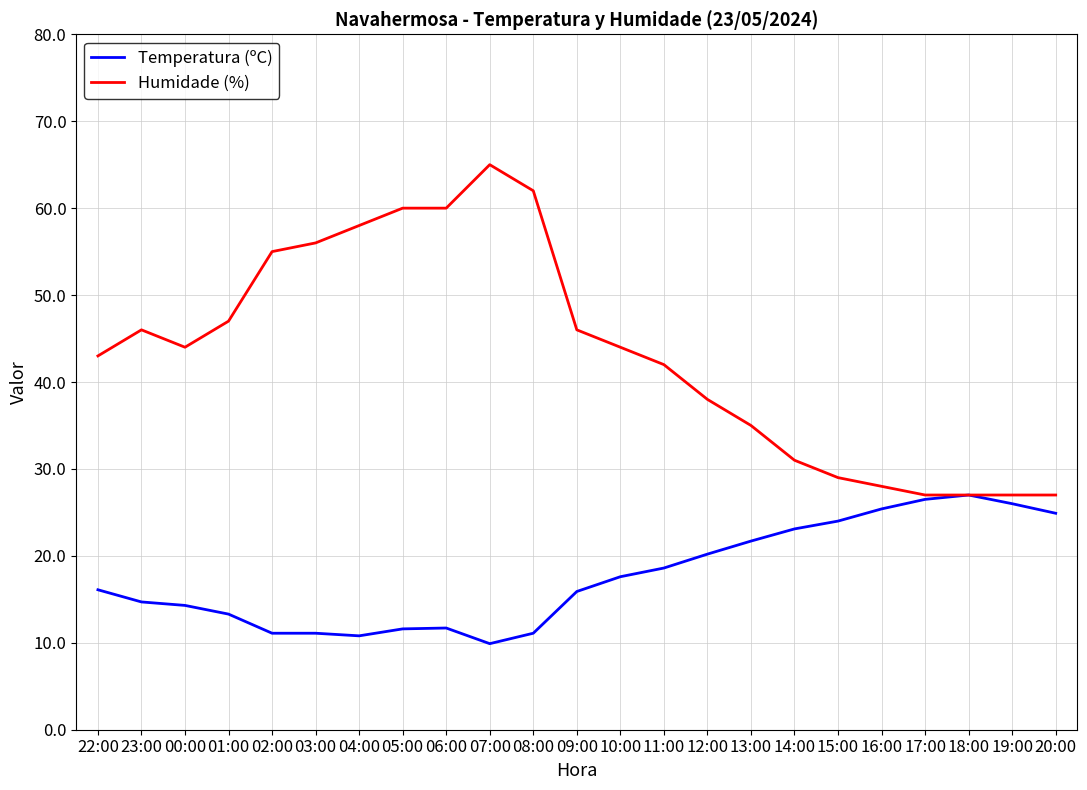

What is the minimum value for Humidade (%)?

27.0